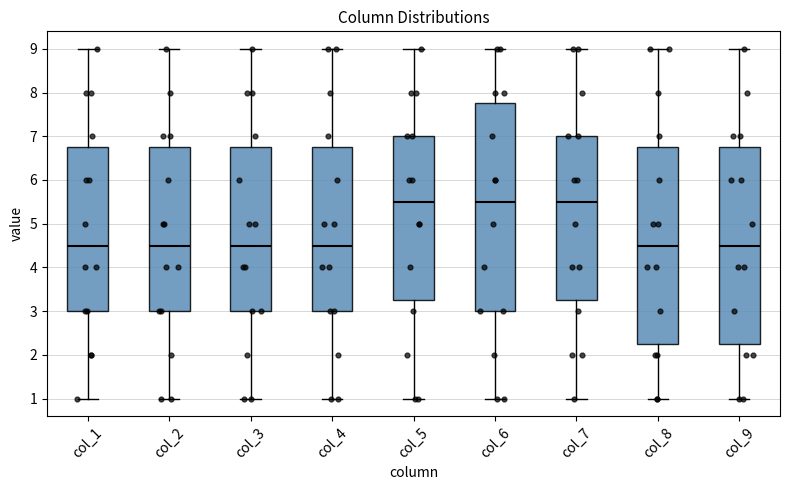

Which box is the tallest, from its lower edge to its upper edge?

col_6